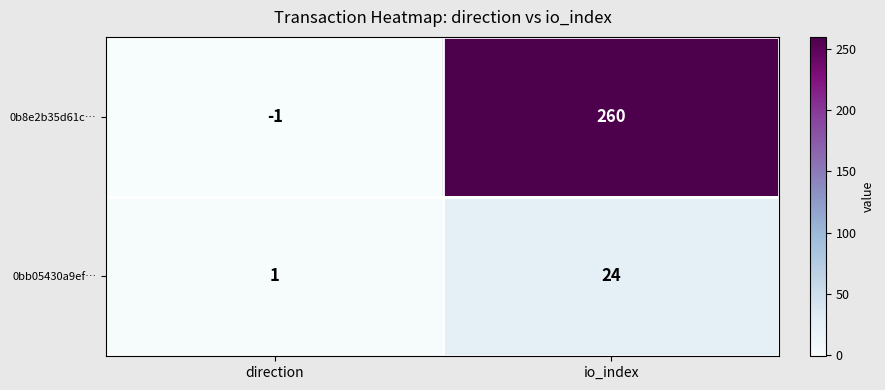

Rank the categories by 0bb05430a9ef… value from lowest to highest.

direction, io_index